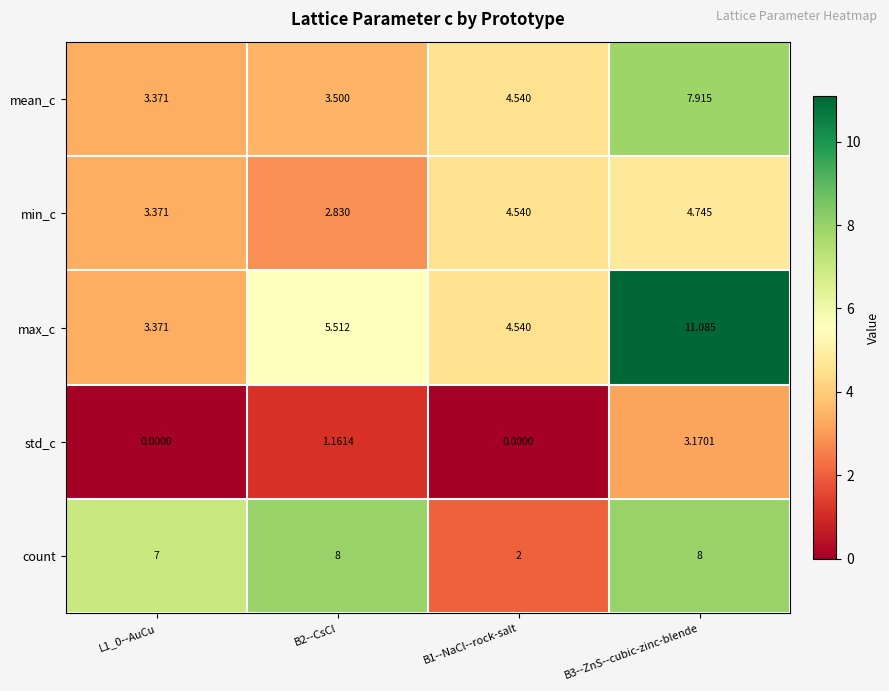

Which series has the largest total across all categories?

count